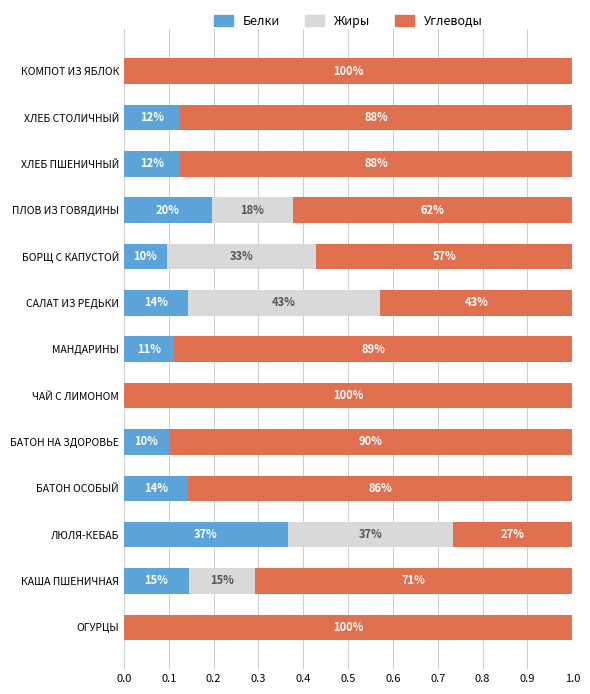

What are all the series names shown in the legend?

Белки, Жиры, Углеводы